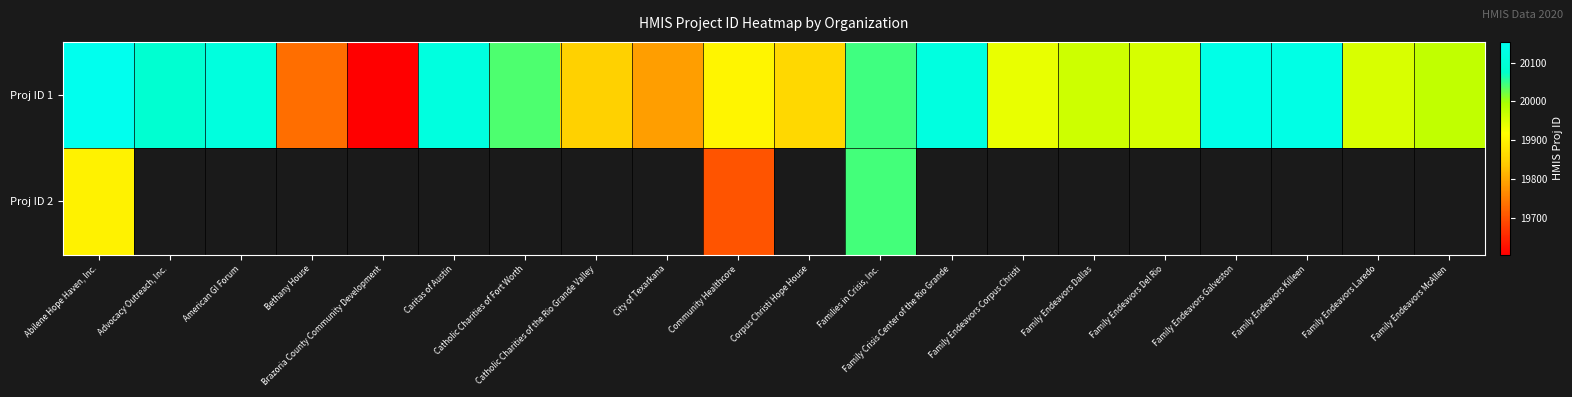

How many values in the Proj ID 1 series are below 19974?

10